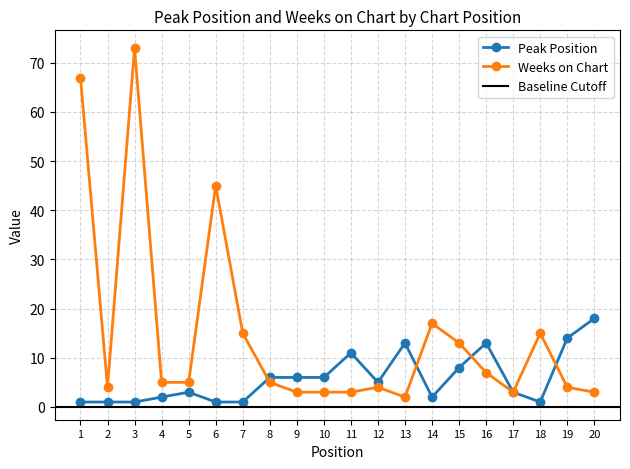

Which series has the largest range (max minus min)?

Weeks on Chart